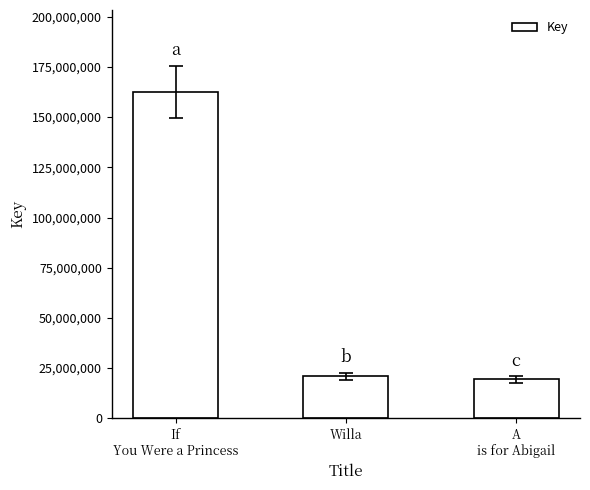

The value at Willa is 20960322. True or false?

True